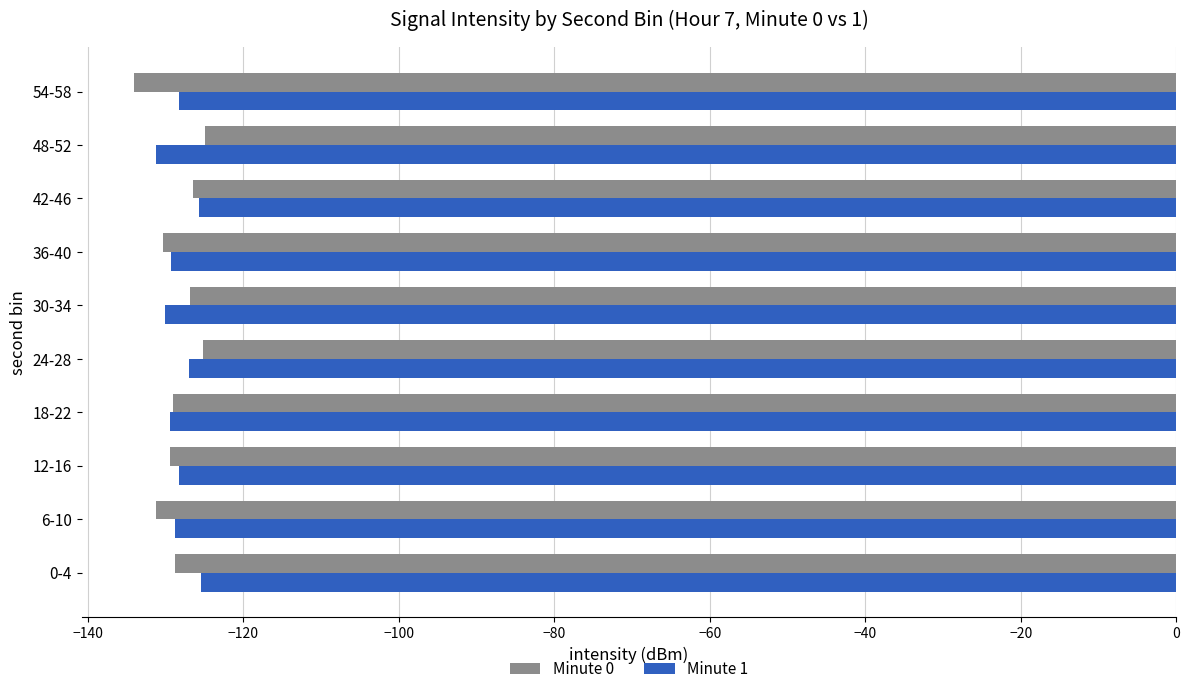

What is the spread (max minus min) of values at 0-4?

3.4